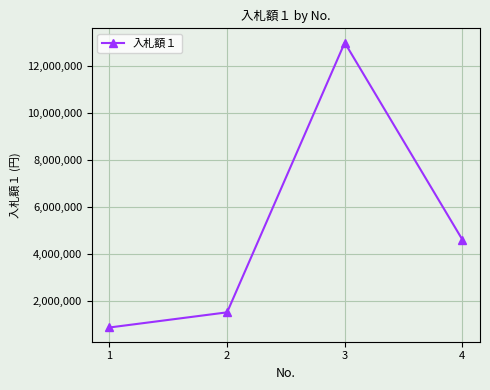

List the labels in order of value, smallest first.

1, 2, 4, 3